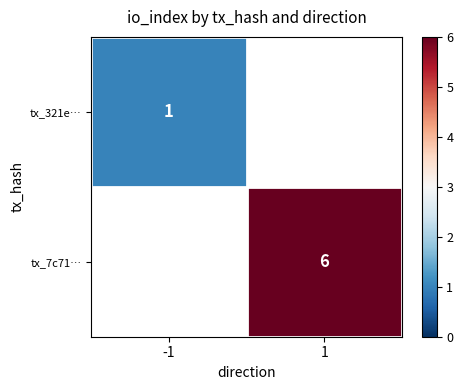

The tx_7c71… series shows 2 at 1. True or false?

False